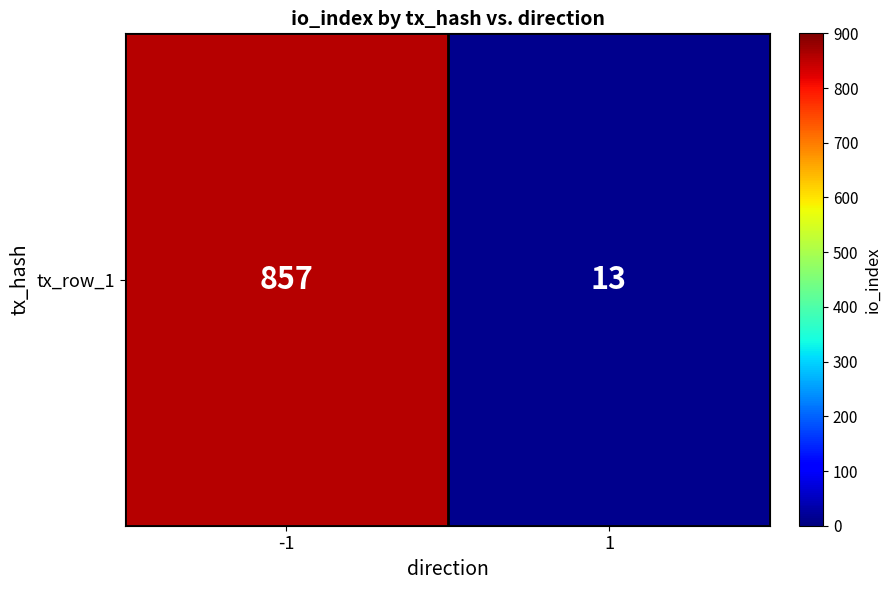

What is the difference between the maximum and minimum values?

844